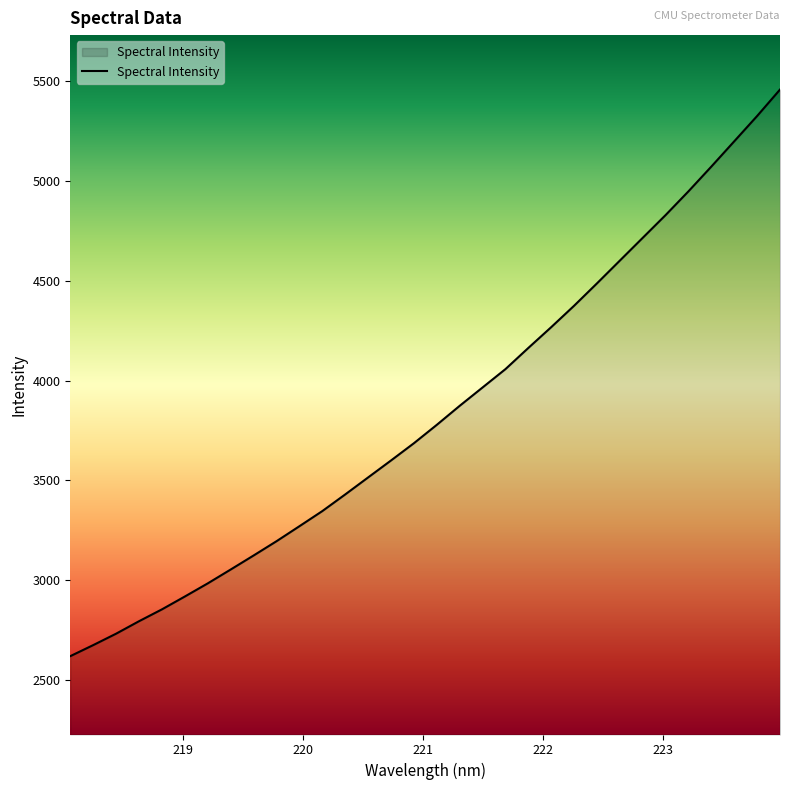

What is the maximum value shown in the chart?

5458.5